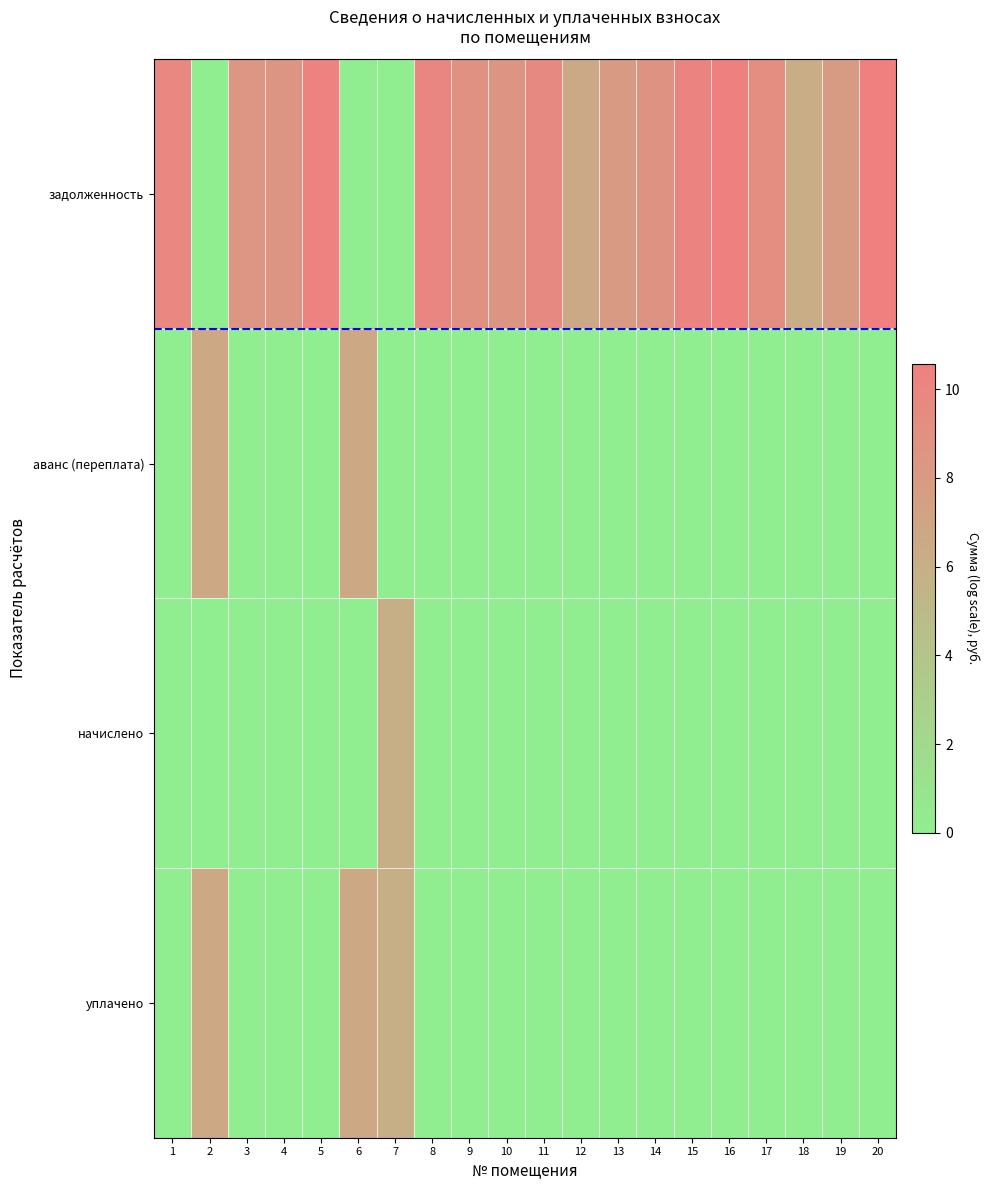

Between 15 and 20, which series saw the biggest shift?

задолженность